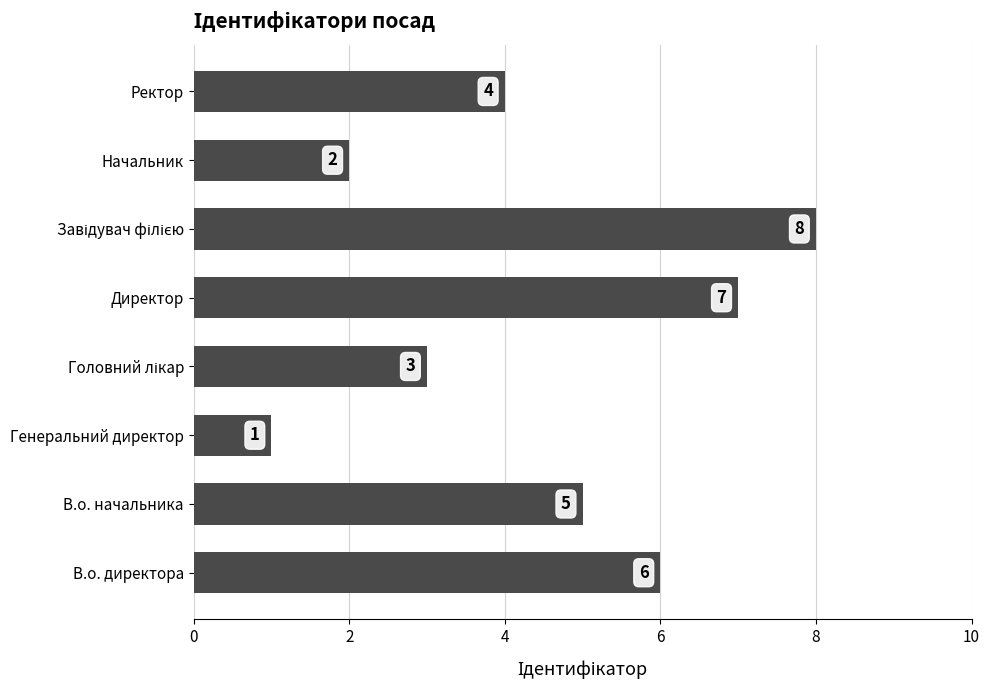

Is it true that the value at Начальник is 1?

False